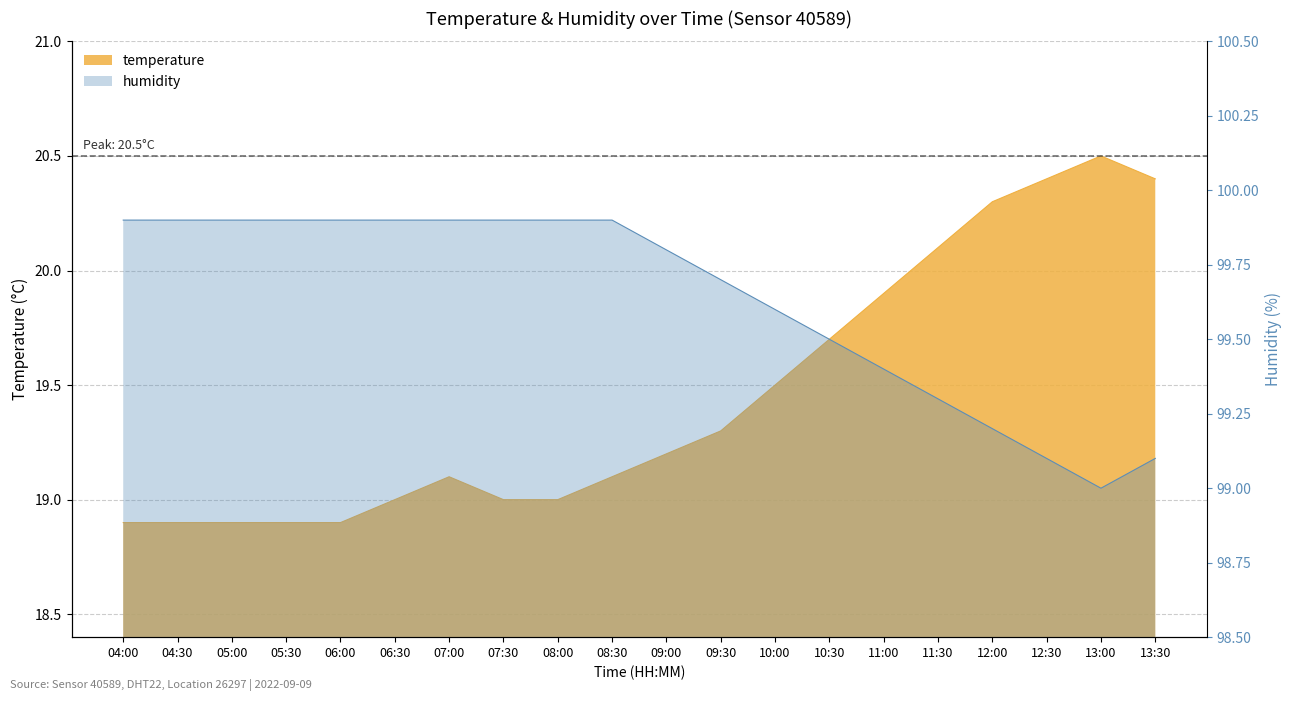

What are all the series names shown in the legend?

temperature, humidity